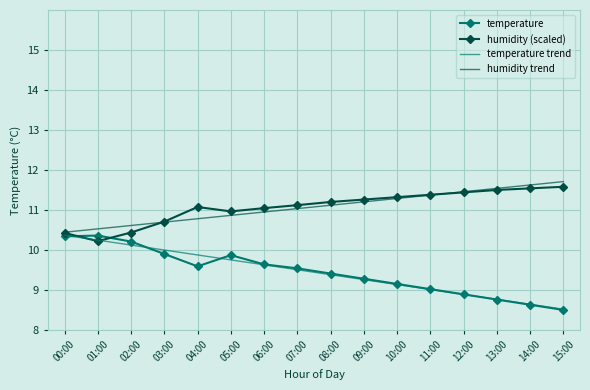

What value does the temperature trend series have at 04:00?

9.9